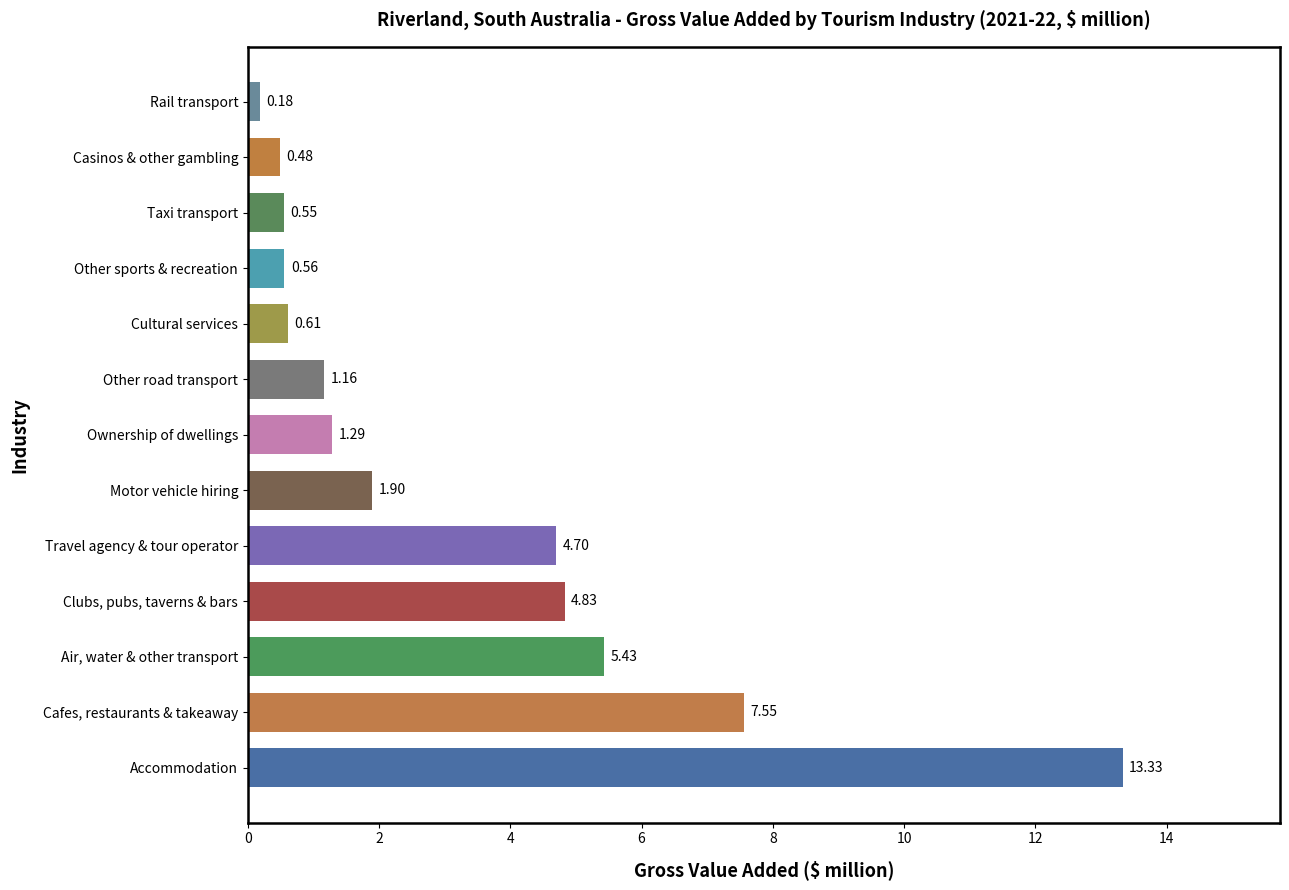

At which label is the value closest to 6?

Air, water & other transport